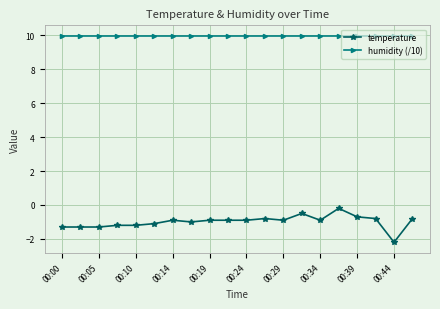

True or false: temperature has more than 0 points higher than both neighbors.

True